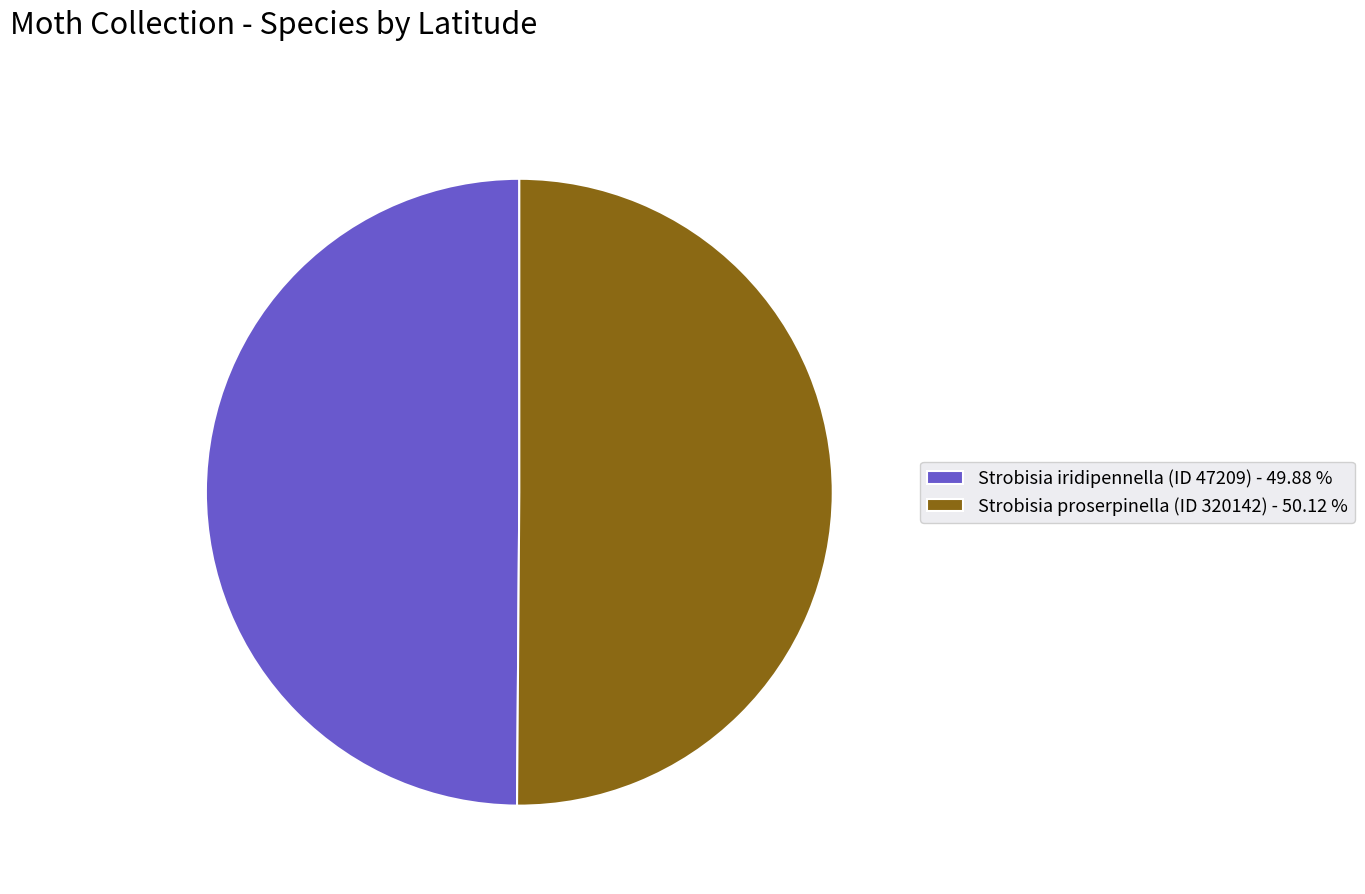

Approximately how many times larger is the value at Strobisia iridipennella (ID 47209) - 49.88 % compared to Strobisia proserpinella (ID 320142) - 50.12 %?

1.0